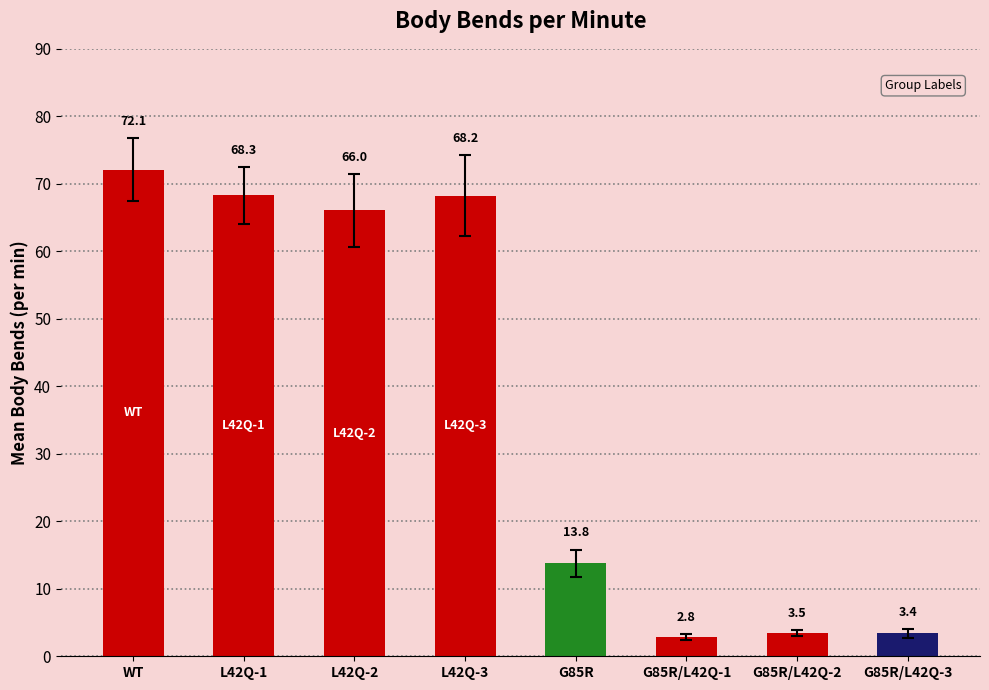

Where does the data first go above 66?

WT